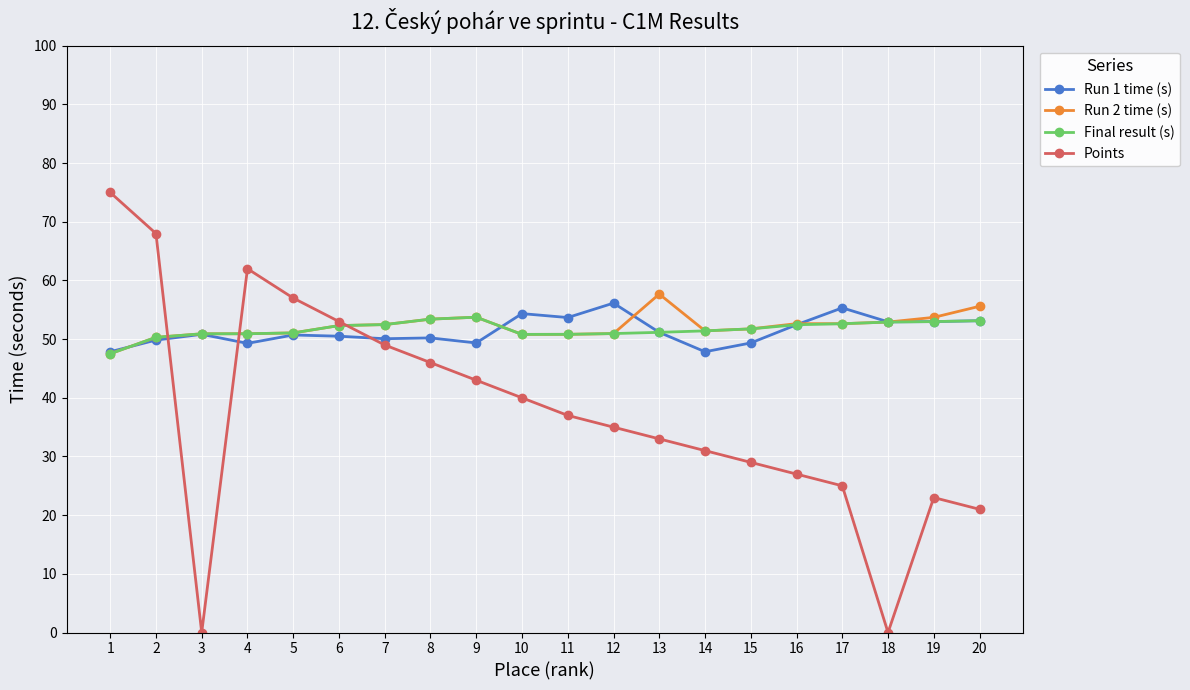

Which series has the largest range (max minus min)?

Points